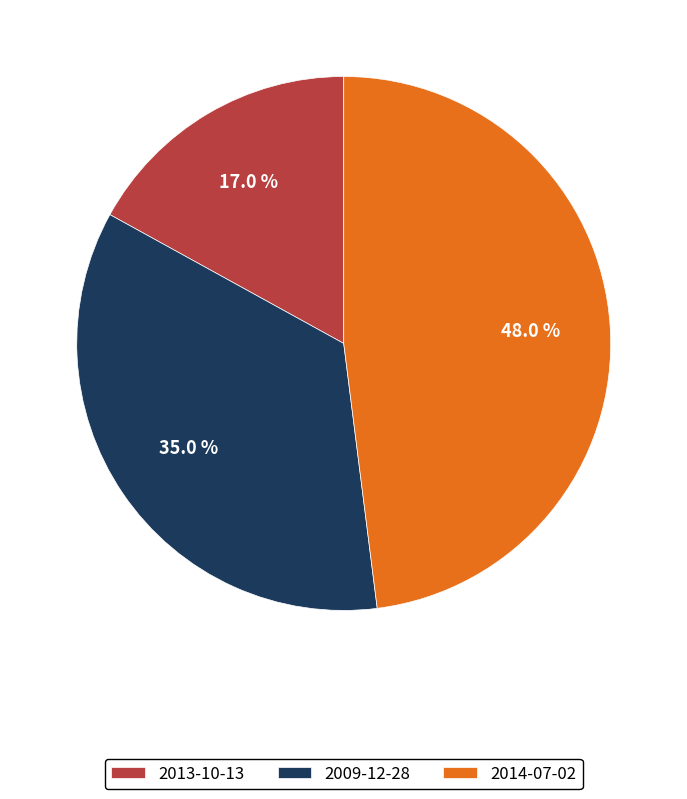

Count the number of slices in the pie.

3